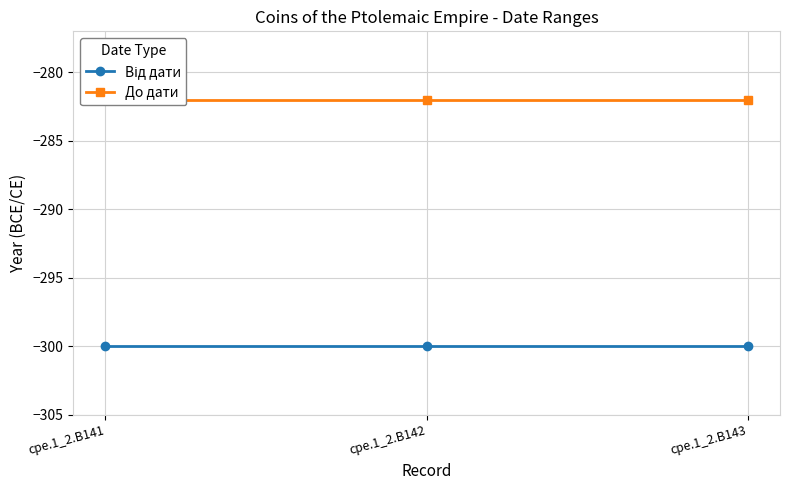

How many series are shown in this chart?

2